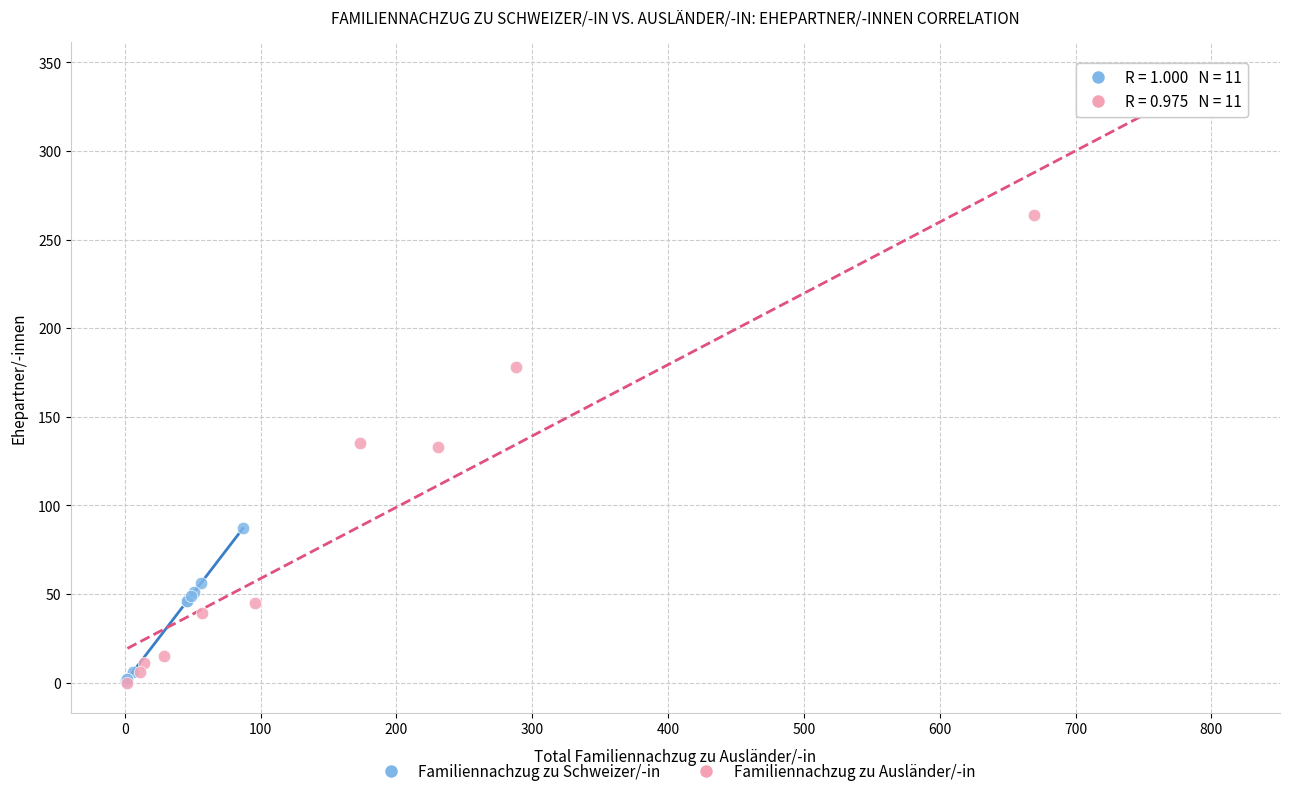

Which series contains the highest Y value?

Familiennachzug zu Ausländer/-in